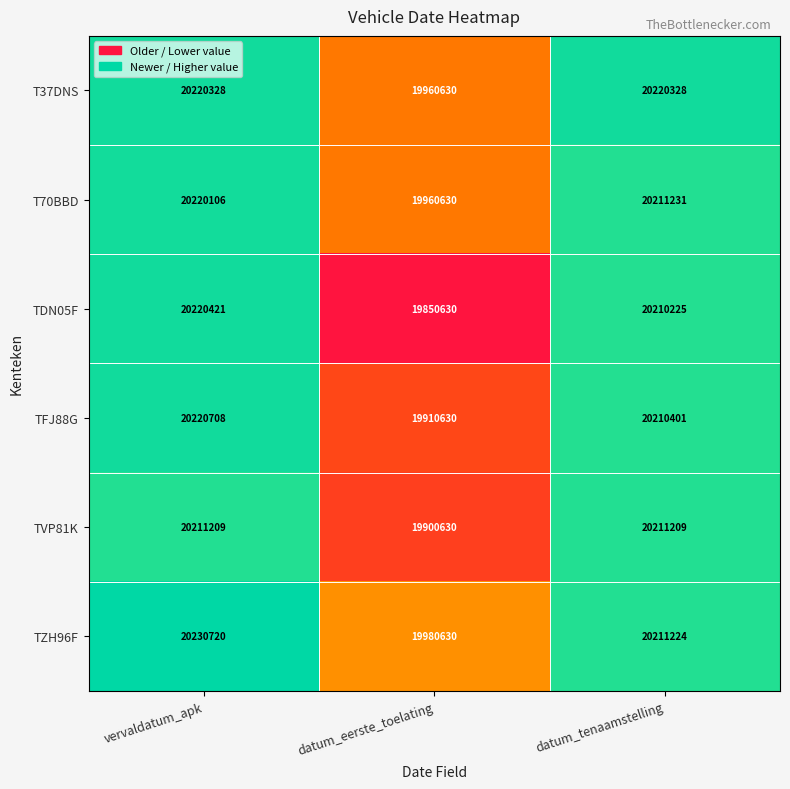

At which label does TZH96F reach its minimum?

datum_eerste_toelating